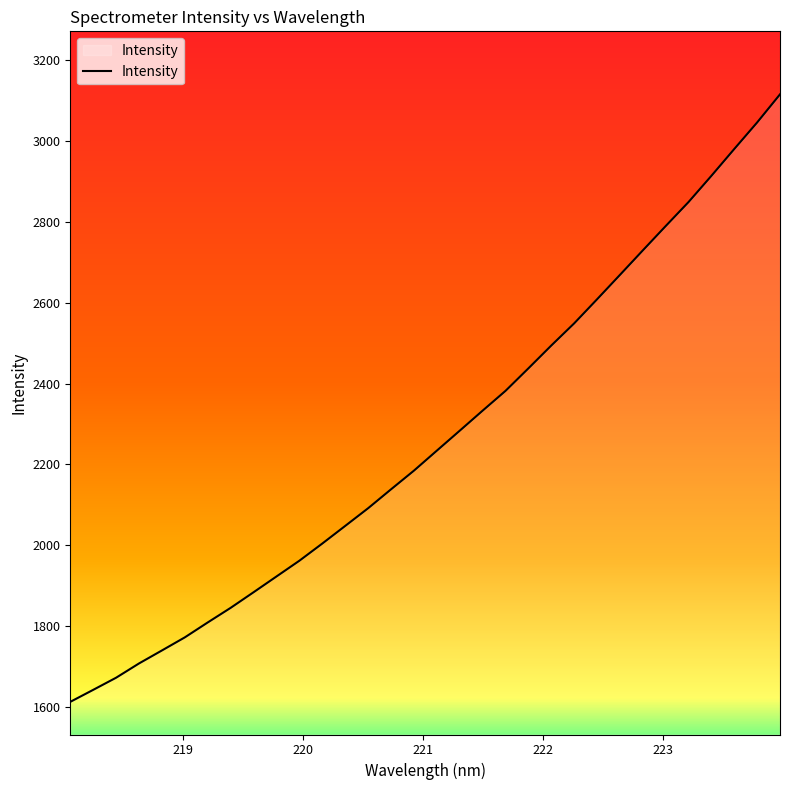

Count the number of categories in the chart.

32